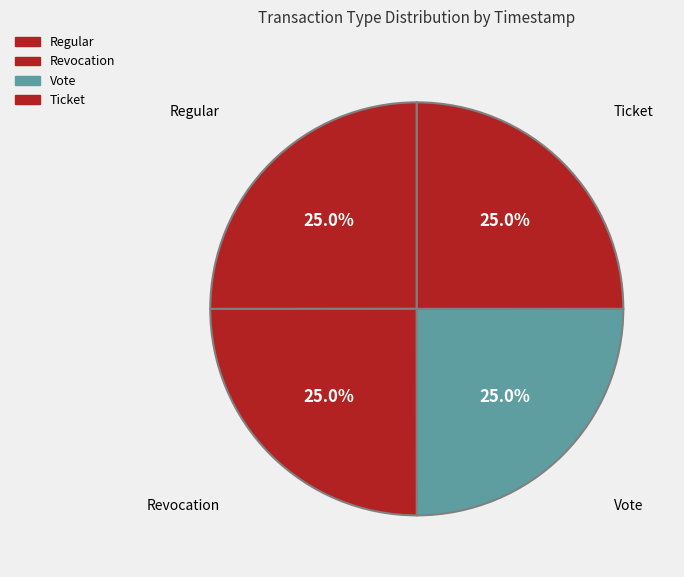

How many segments does this pie chart have?

4